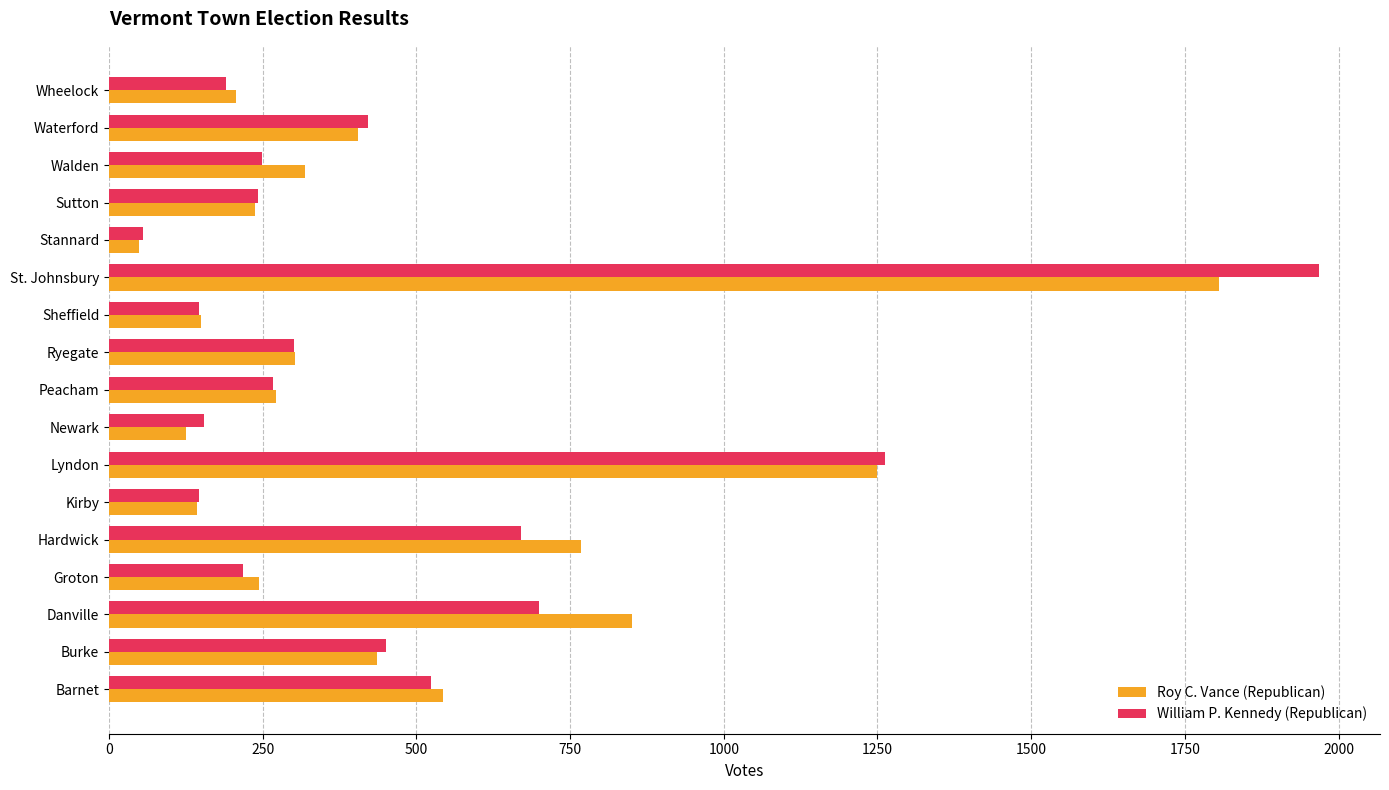

Between Peacham and Waterford, which series saw the biggest shift?

William P. Kennedy (Republican)